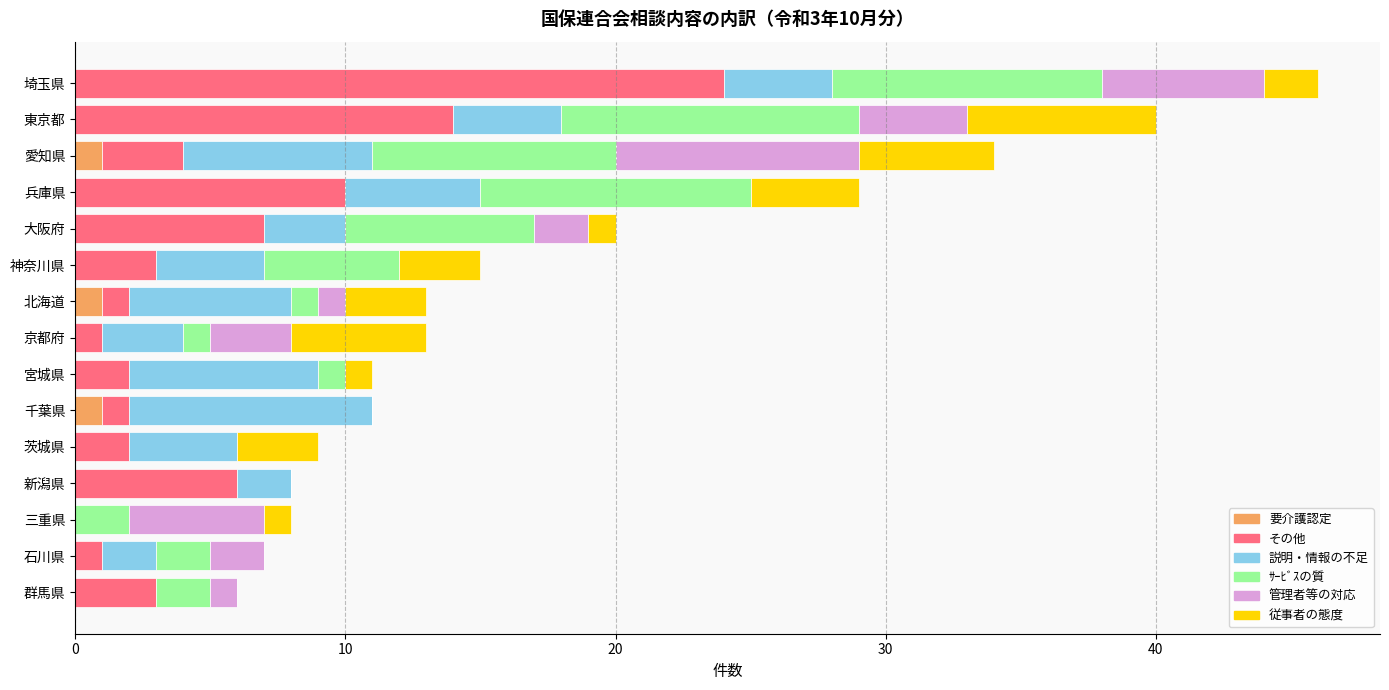

Count the number of categories in the chart.

15